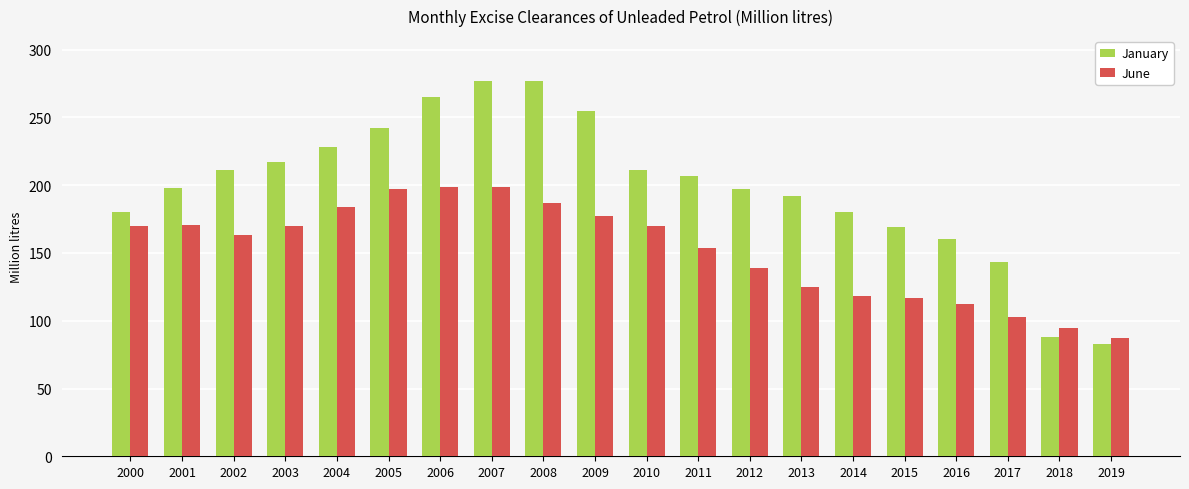

What is the sum of all June values?

3037